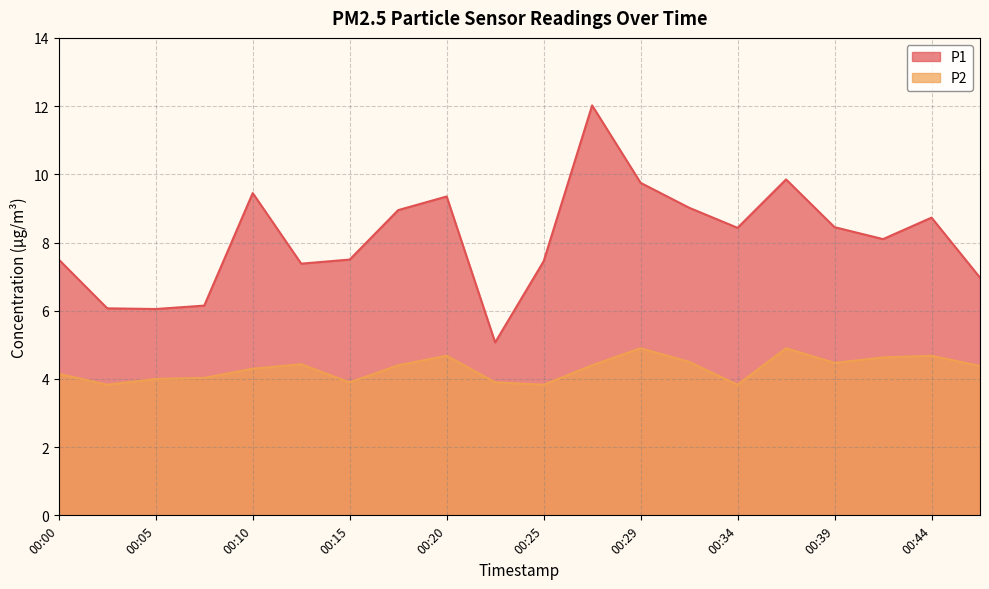

True or false: P1 and P2 intersect in this chart.

False